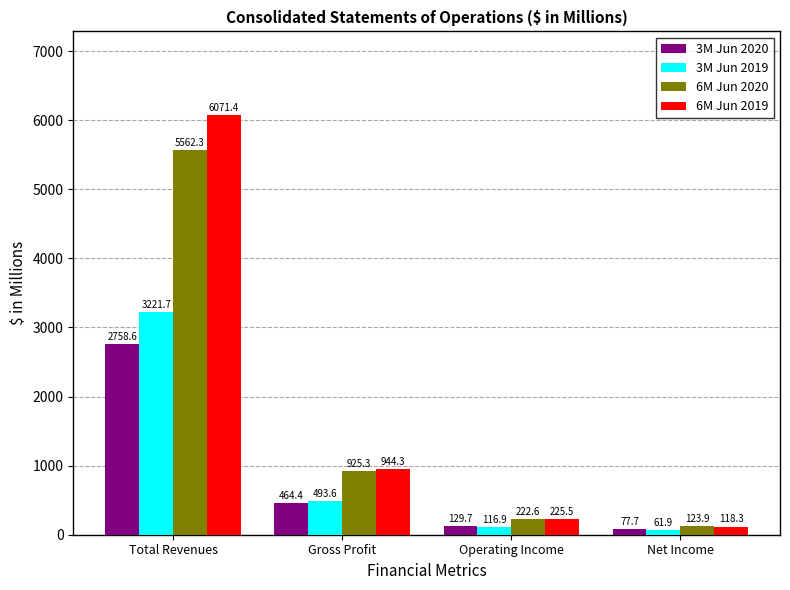

At which category does the chart reach its peak across all series?

Total Revenues